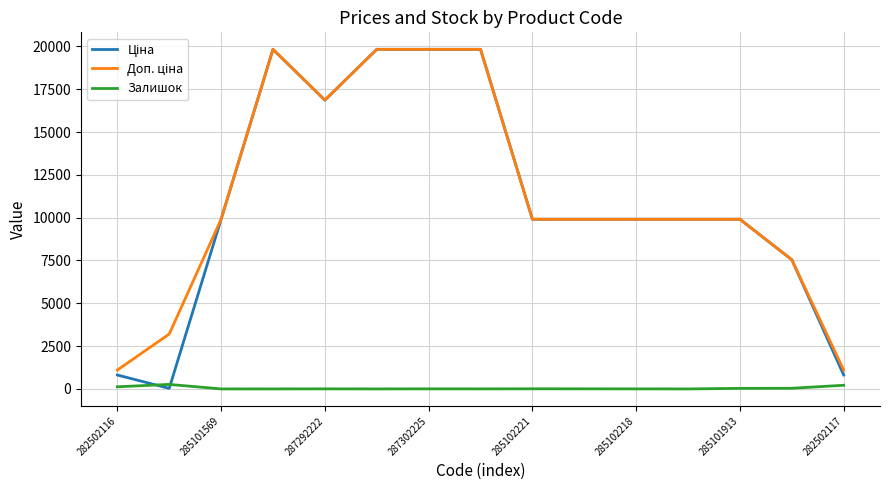

True or false: Доп. ціна and Ціна cross at least once.

False